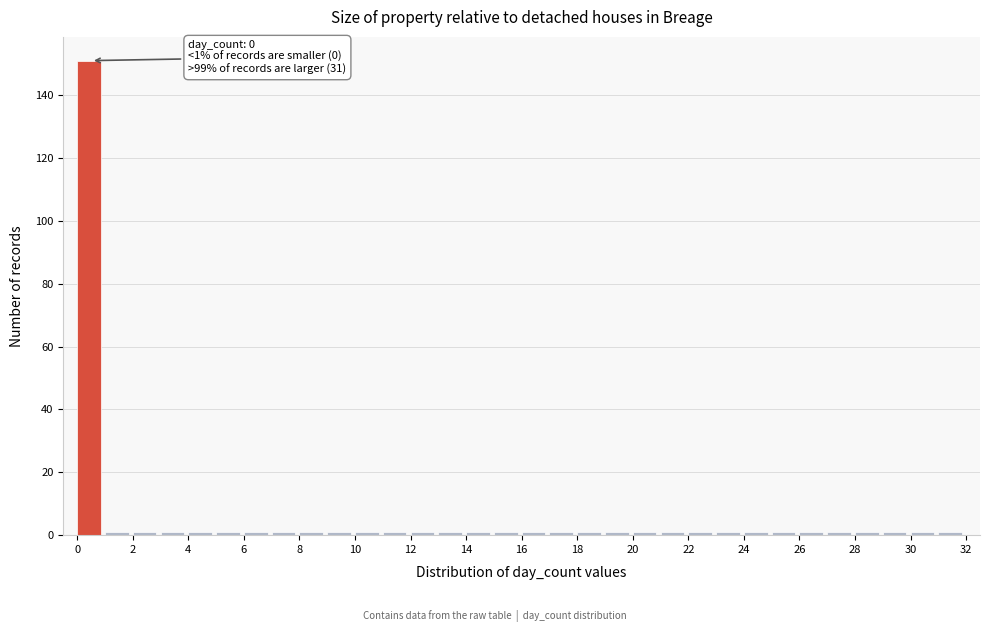

Over which range of the x-axis is the bar tallest?

0 to 1